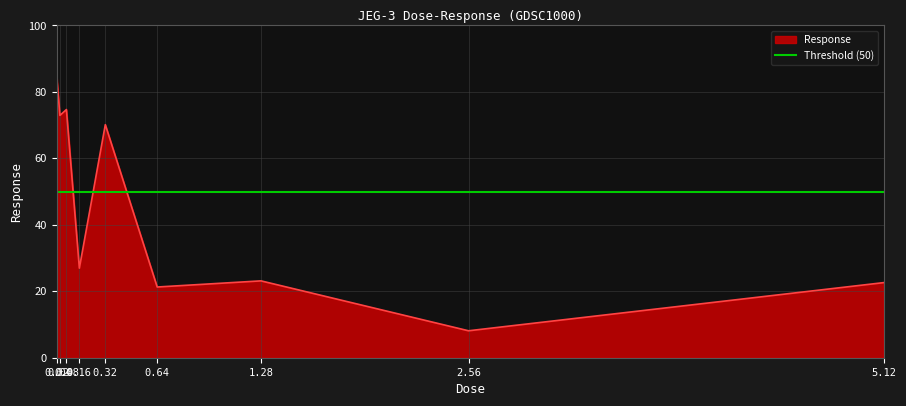

Which category has the lowest value across all series?

2.56